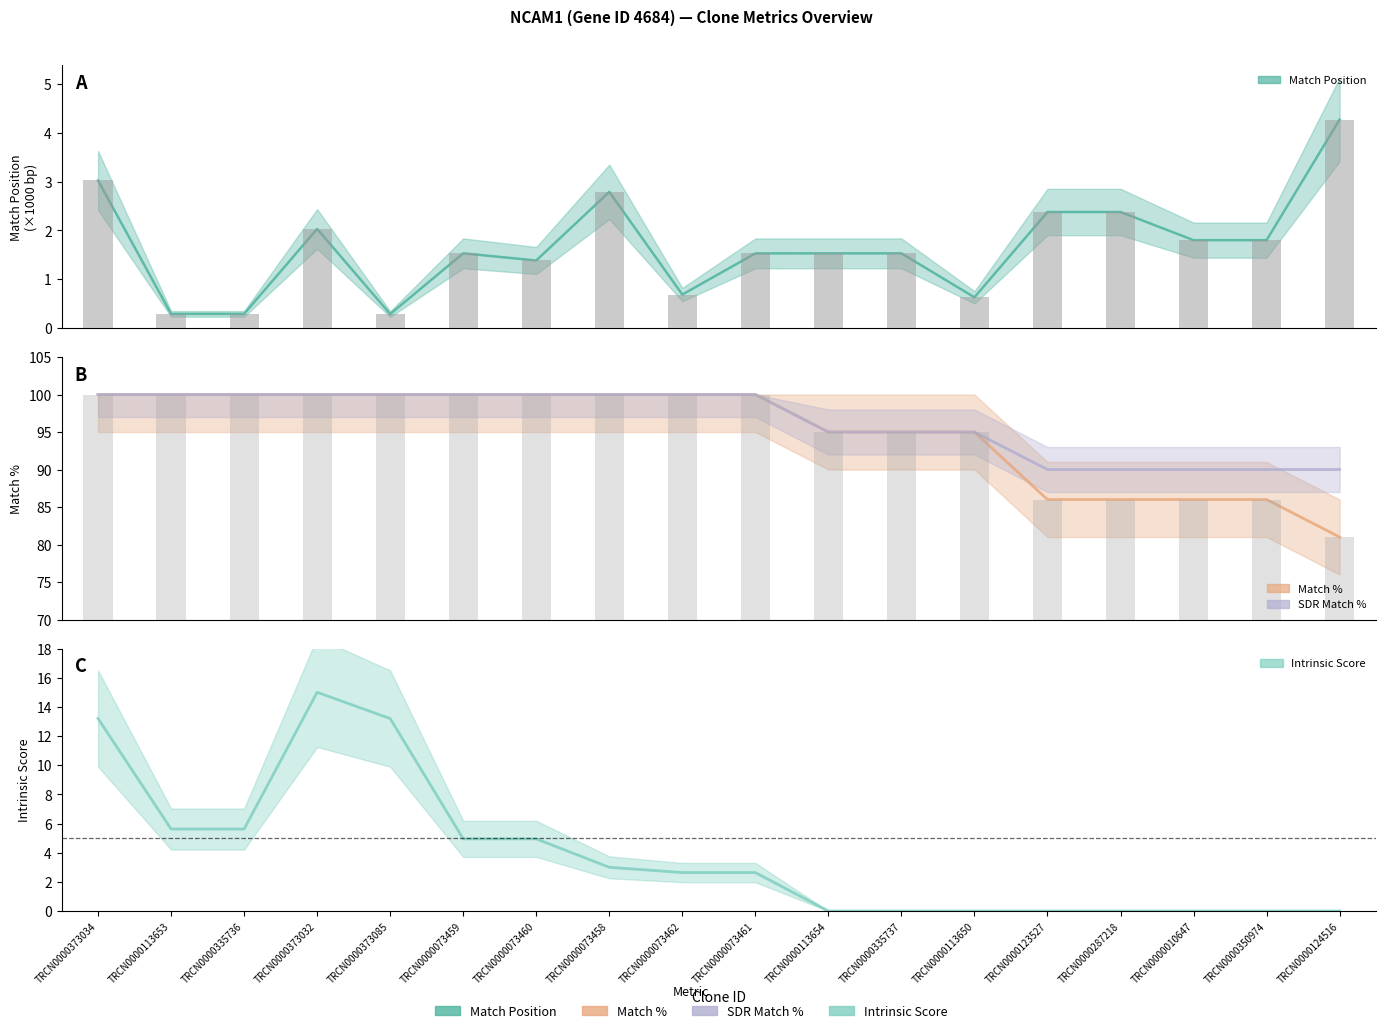

Reading left to right, what are all the values shown in this chart?

Match Position: 3.0	0.3	0.3	2.0	0.3	1.5	1.4	2.8	0.7	1.5	1.5	1.5	0.6	2.4	2.4	1.8	1.8	4.3
Match %: 100.0	100.0	100.0	100.0	100.0	100.0	100.0	100.0	100.0	100.0	95.0	95.0	95.0	86.0	86.0	86.0	86.0	81.0
SDR Match %: 100.0	100.0	100.0	100.0	100.0	100.0	100.0	100.0	100.0	100.0	95.0	95.0	95.0	90.0	90.0	90.0	90.0	90.0
Intrinsic Score: 13.2	5.6	5.6	15.0	13.2	5.0	5.0	3.0	2.6	2.6	0.0	0.0	0.0	0.0	0.0	0.0	0.0	0.0